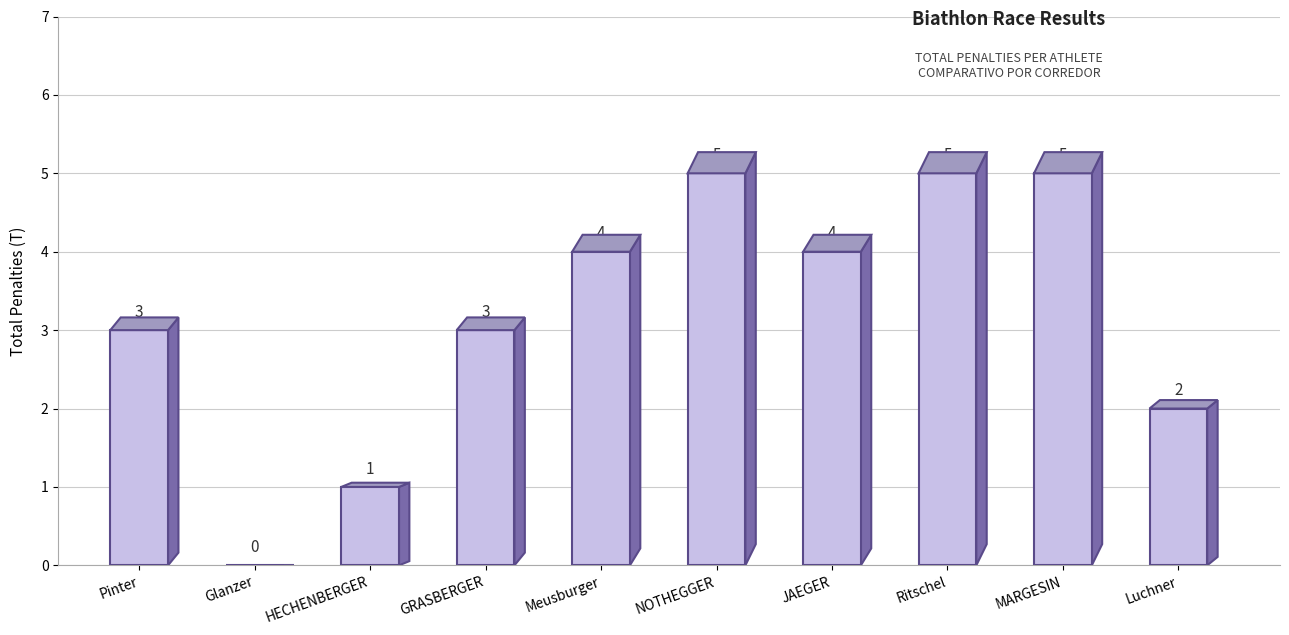

Rank the categories by value from highest to lowest.

NOTHEGGER, Ritschel, MARGESIN, Meusburger, JAEGER, Pinter, GRASBERGER, Luchner, HECHENBERGER, Glanzer